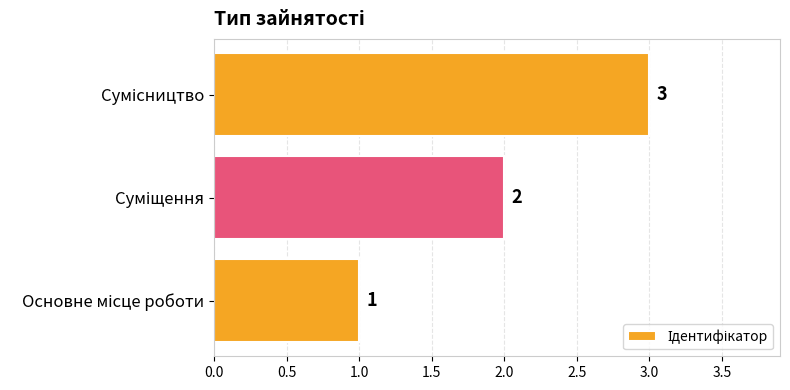

How many bars are there in total?

3